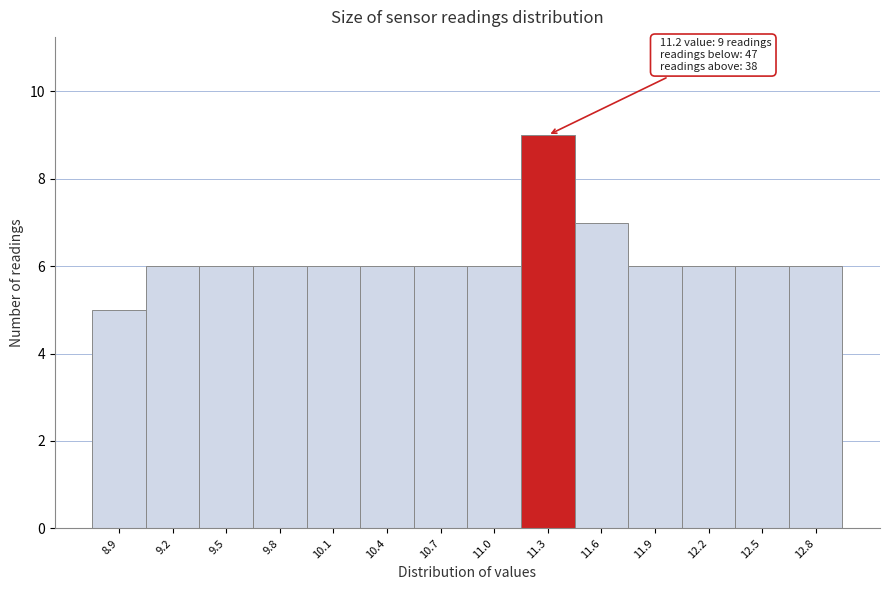

Over which range of the x-axis is the bar tallest?

11.15 to 11.45